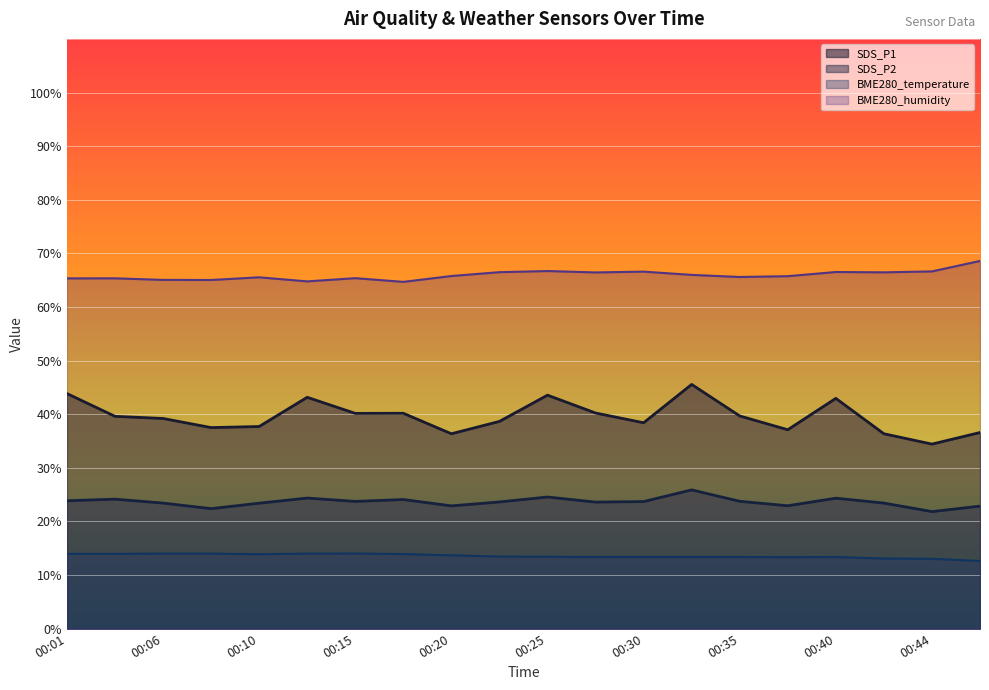

Count the number of categories in the chart.

20